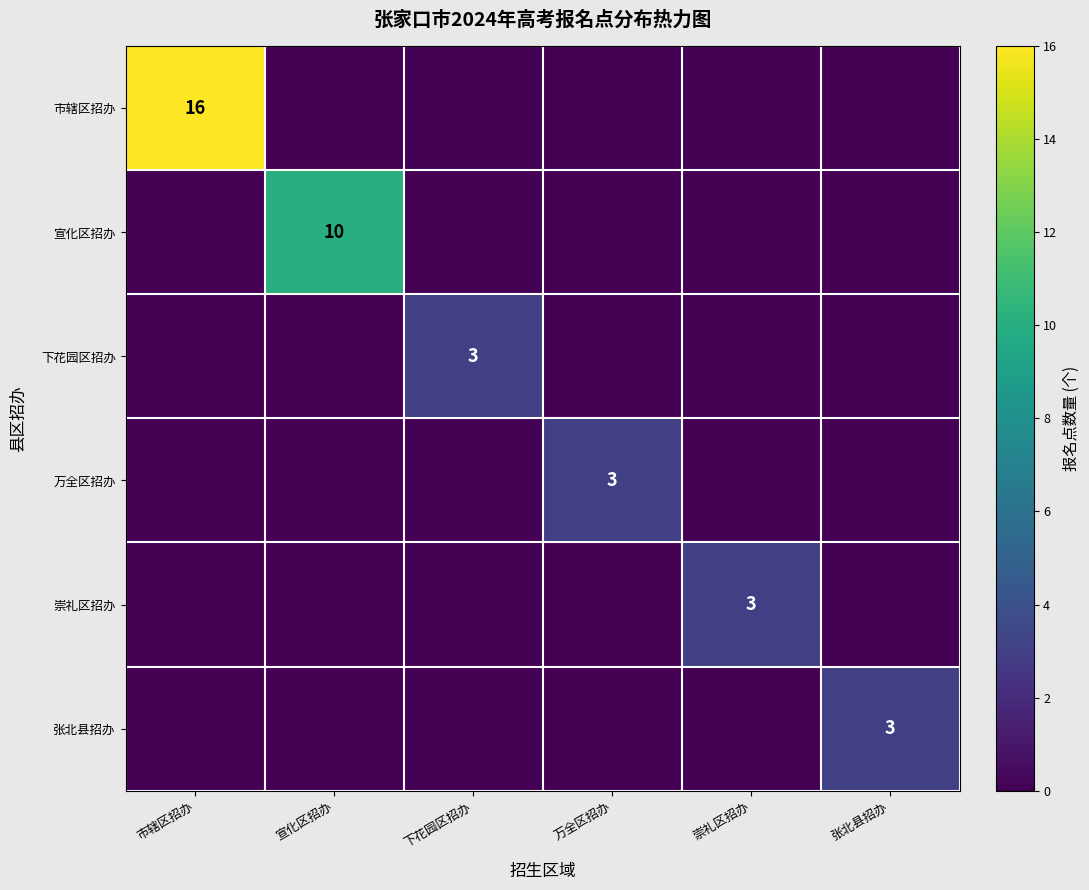

The 市辖区招办 series shows 16 at 市辖区招办. True or false?

True